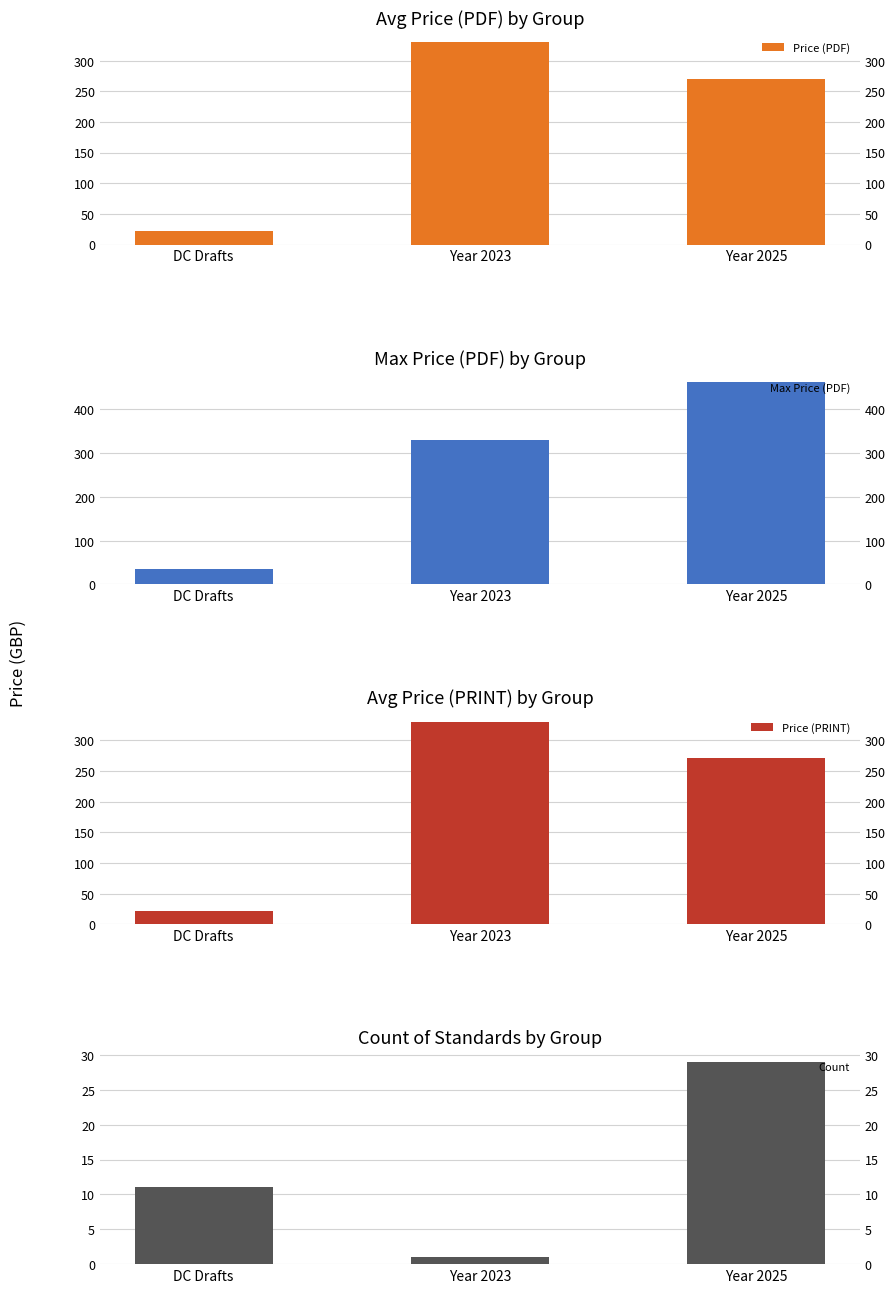

True or false: Price (PRINT) has a value of 13.3 at DC Drafts.

False